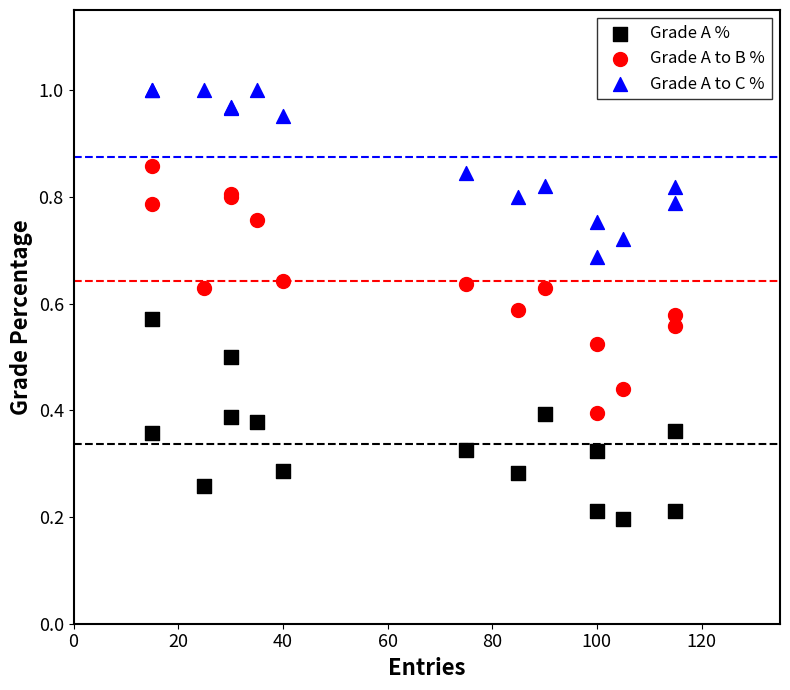

What are all the series names shown in the legend?

Grade A %, Grade A to B %, Grade A to C %